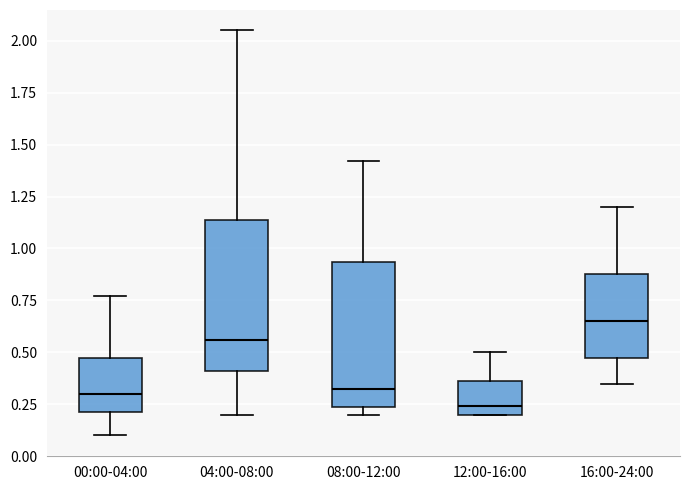

Where does the lower whisker of the box for 00:00-04:00 end on the y-axis? The values are not printed on the chart, so give them approximately, as read against the axis.

0.10